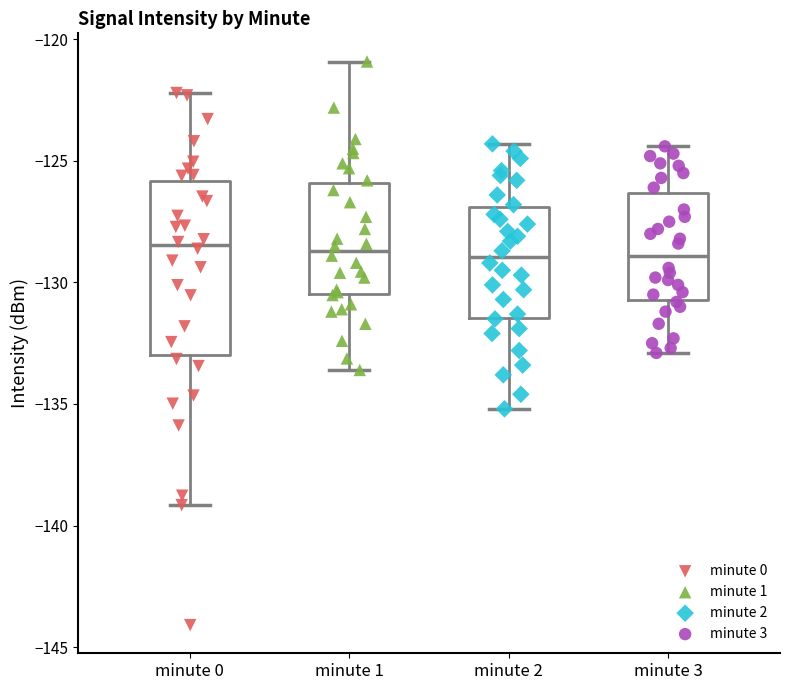

Which box is the tallest, from its lower edge to its upper edge?

minute 0